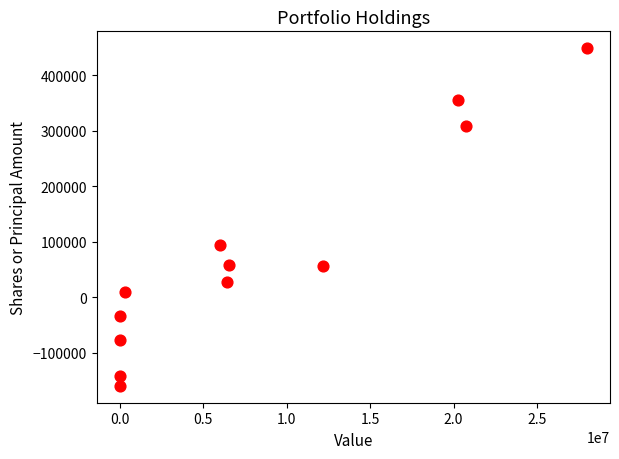

What is the average Y value?

78946